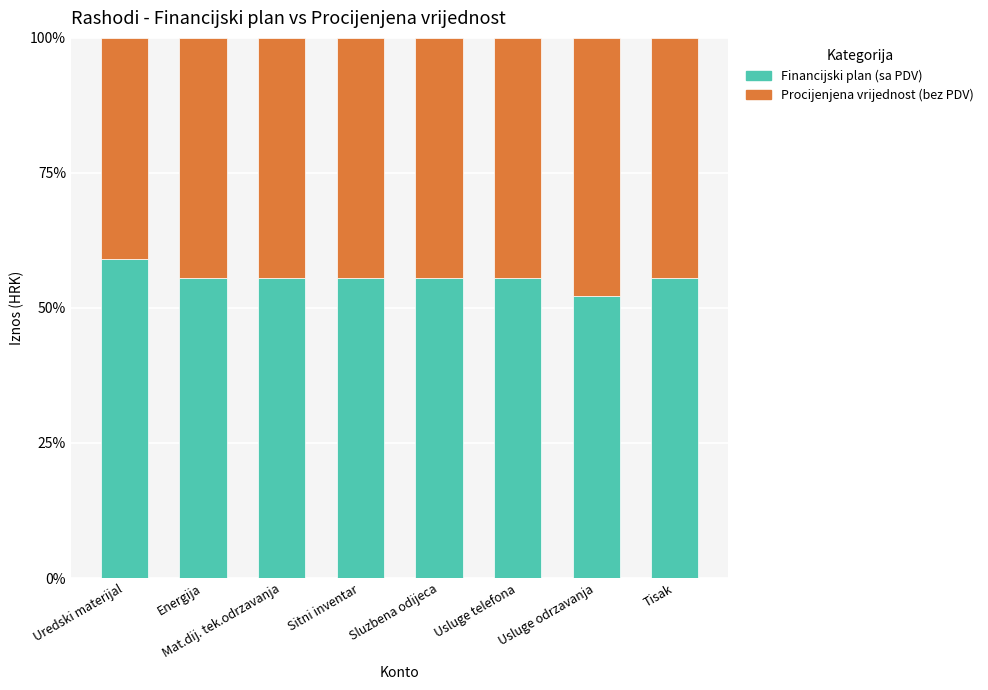

What is the lowest value of the Financijski plan (sa PDV) series?

52.2